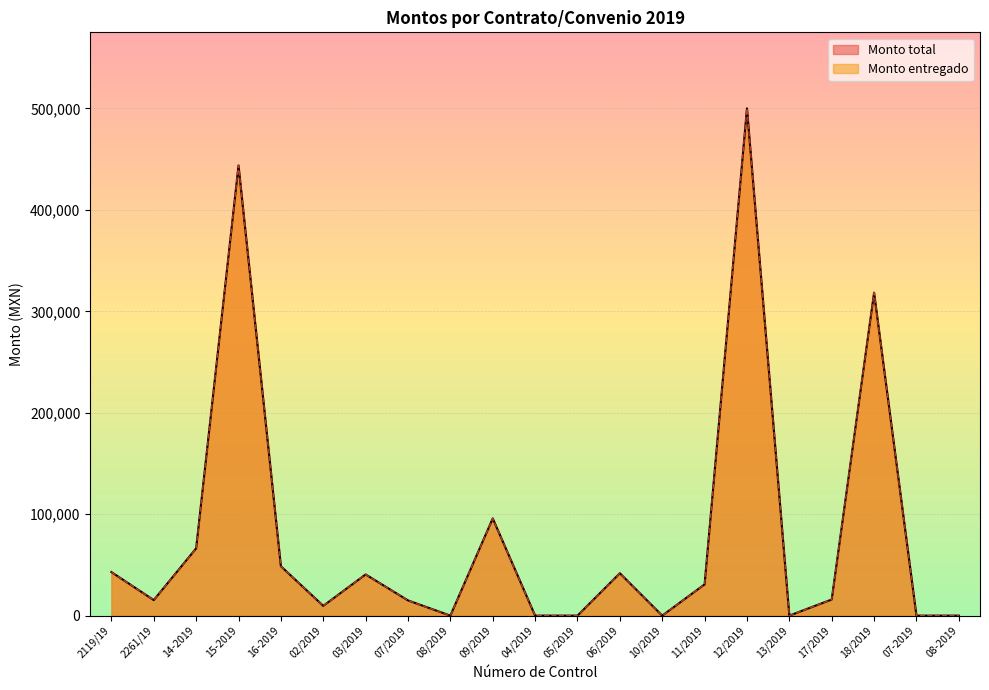

True or false: Monto total and Monto entregado cross at least once.

False